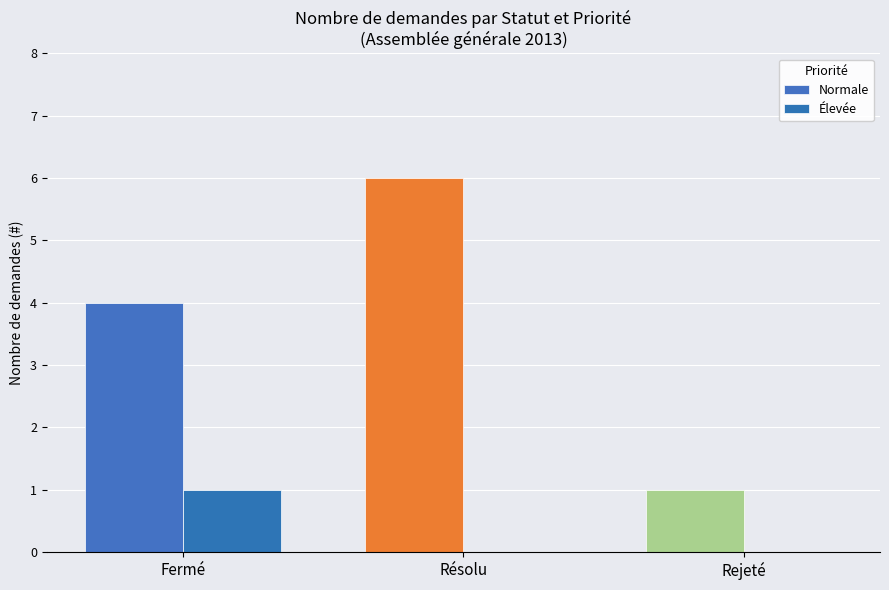

Does the chart contain stacked bars?

No